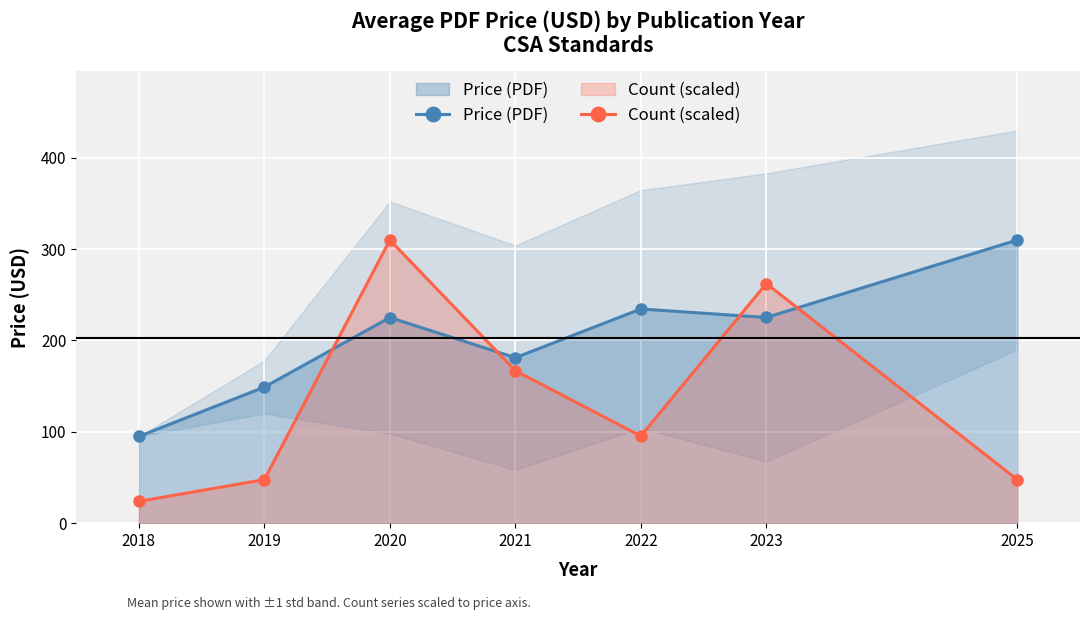

What is the sum of the Count (scaled) values at 2019 and 2025?

95.4